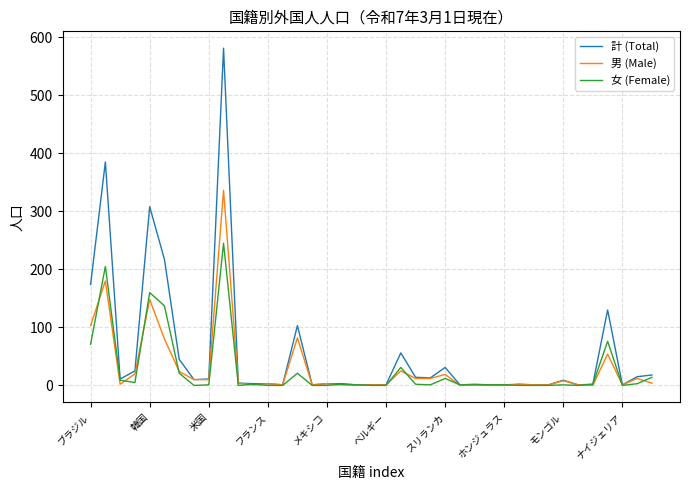

Which series has the widest spread of values?

計 (Total)